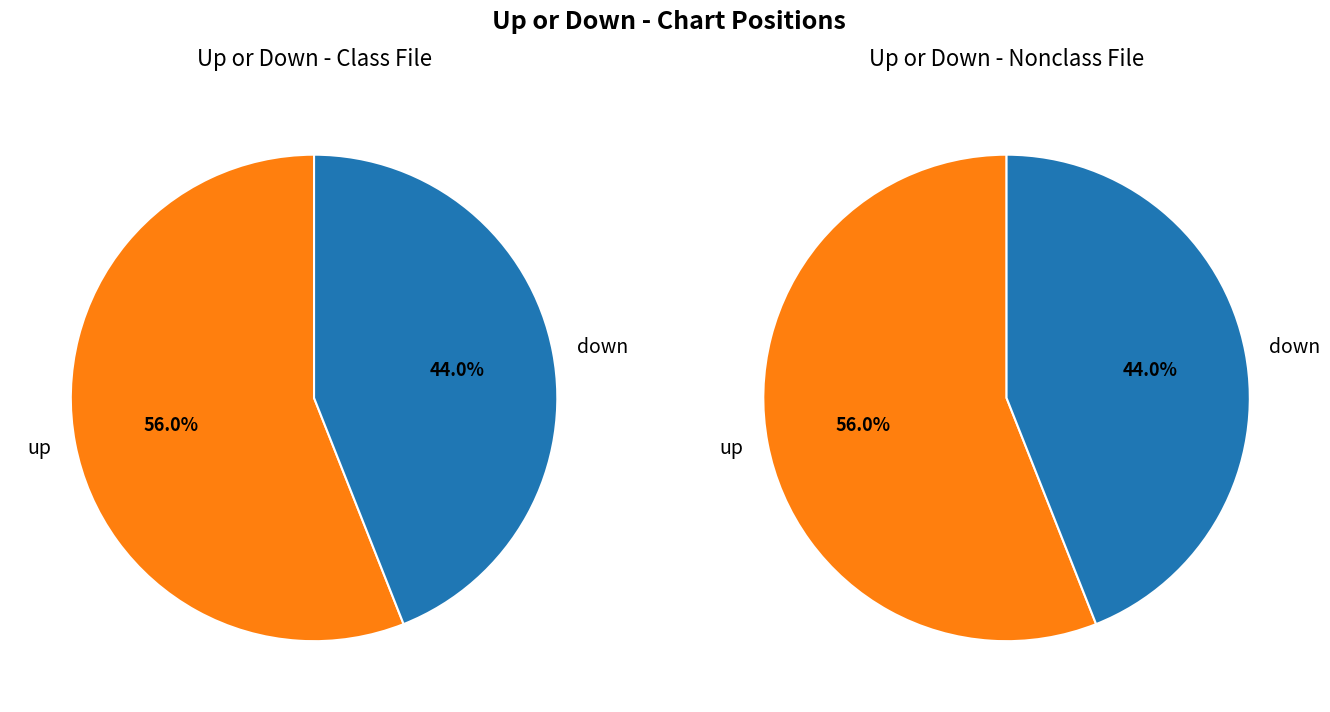

Rank the categories by value from lowest to highest.

down, up